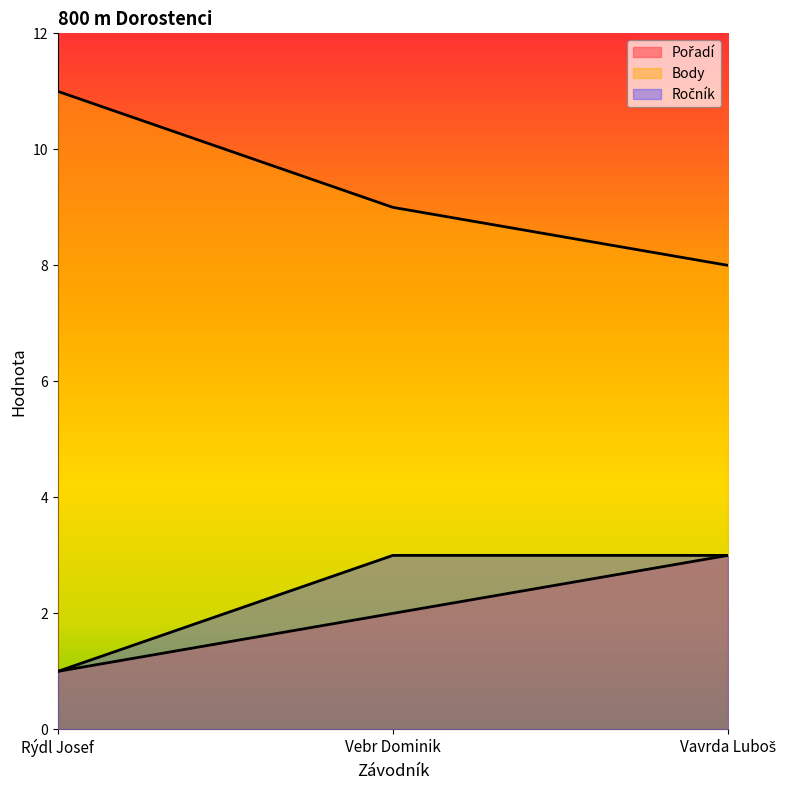

Rank the series by their maximum value, from highest to lowest.

Body, Pořadí, Ročník